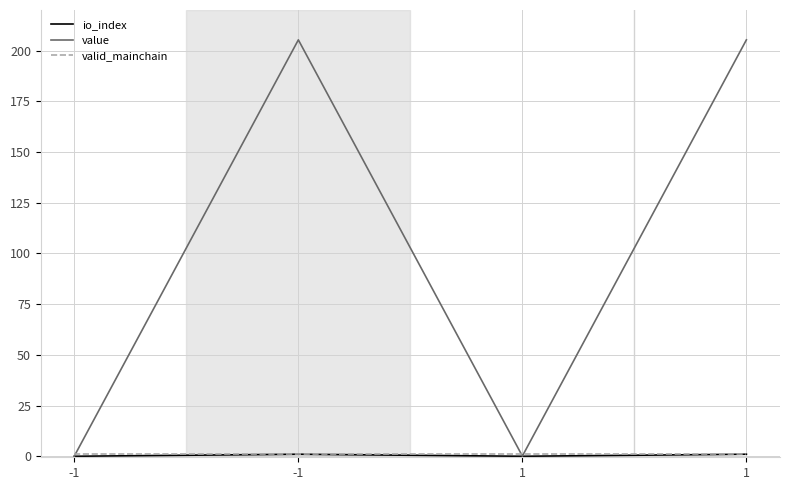

Reading right to left, extract all data points from this chart.

io_index: 1.0	0.0	1.0	0.0
value: 205.3	0.1	205.3	0.1
valid_mainchain: 1.0	1.0	1.0	1.0